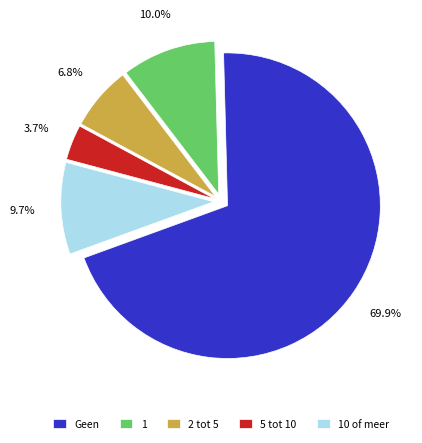

True or false: 1 accounts for 34% of the total.

False